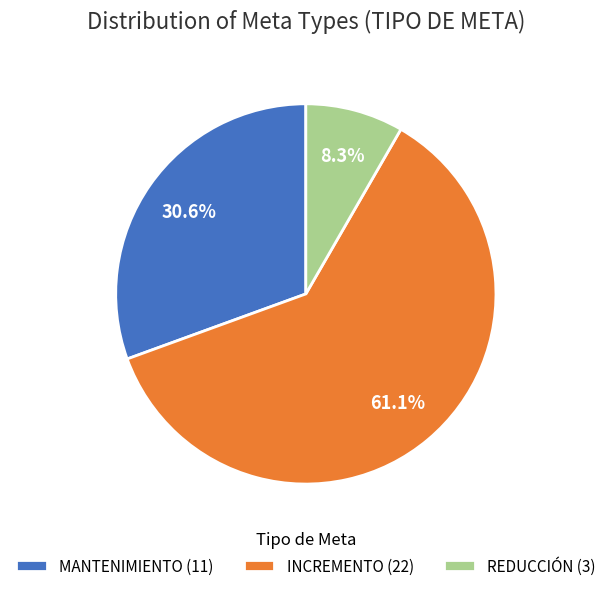

Rank the categories by value from lowest to highest.

REDUCCIÓN (3), MANTENIMIENTO (11), INCREMENTO (22)